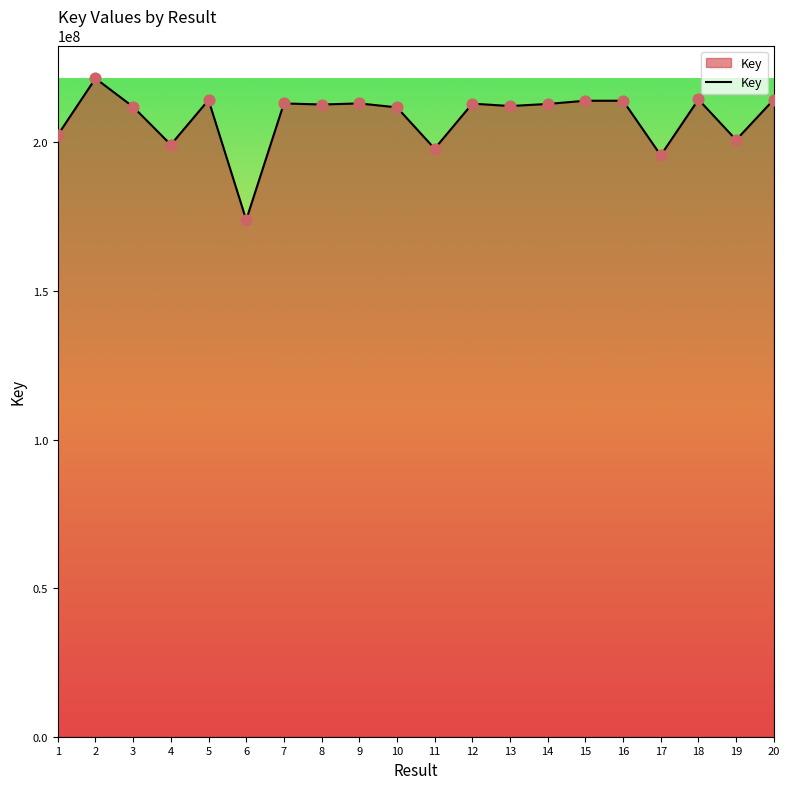

Approximately how many times larger is the value at 9 compared to 5?

1.0